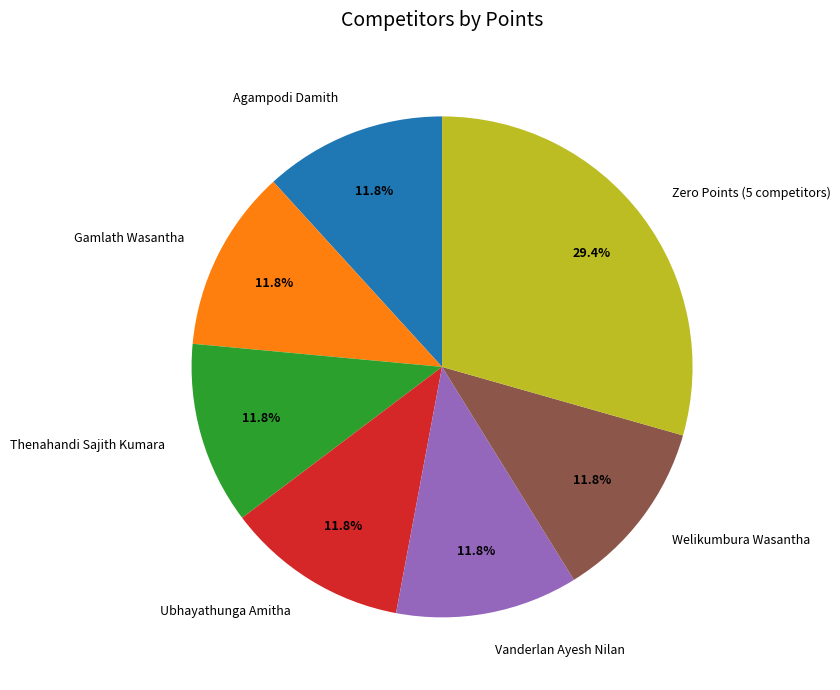

Count the number of slices in the pie.

7